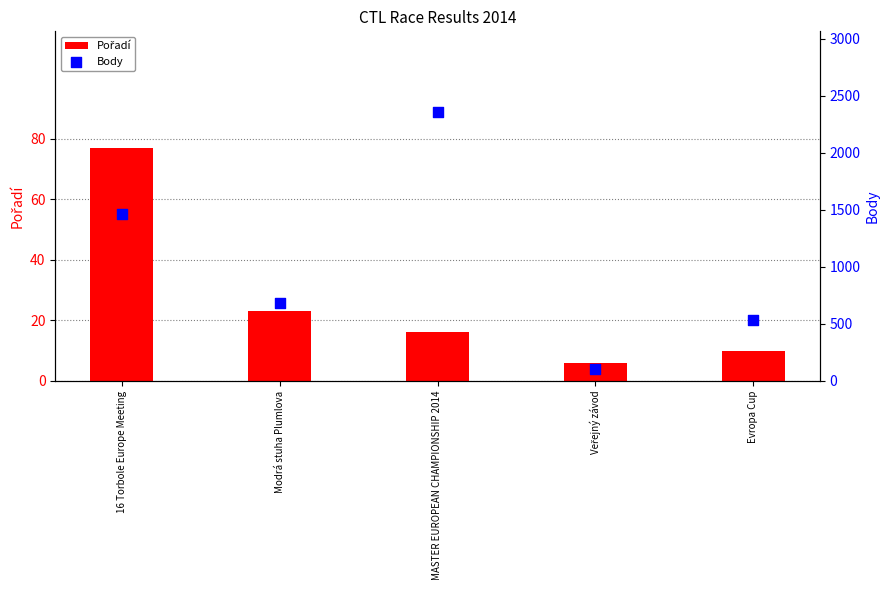

At which category is the sum across all series the highest?

MASTER EUROPEAN CHAMPIONSHIP 2014